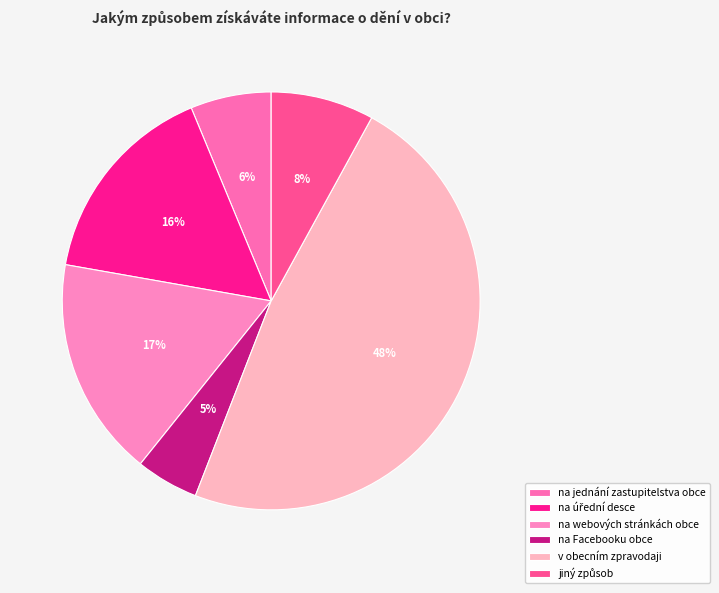

To the nearest percent, what is the average slice percentage?

17%